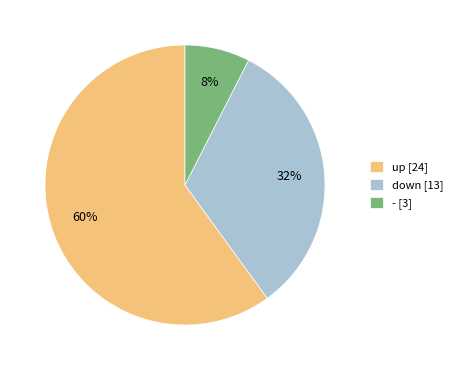

Between down and up, which is larger?

up